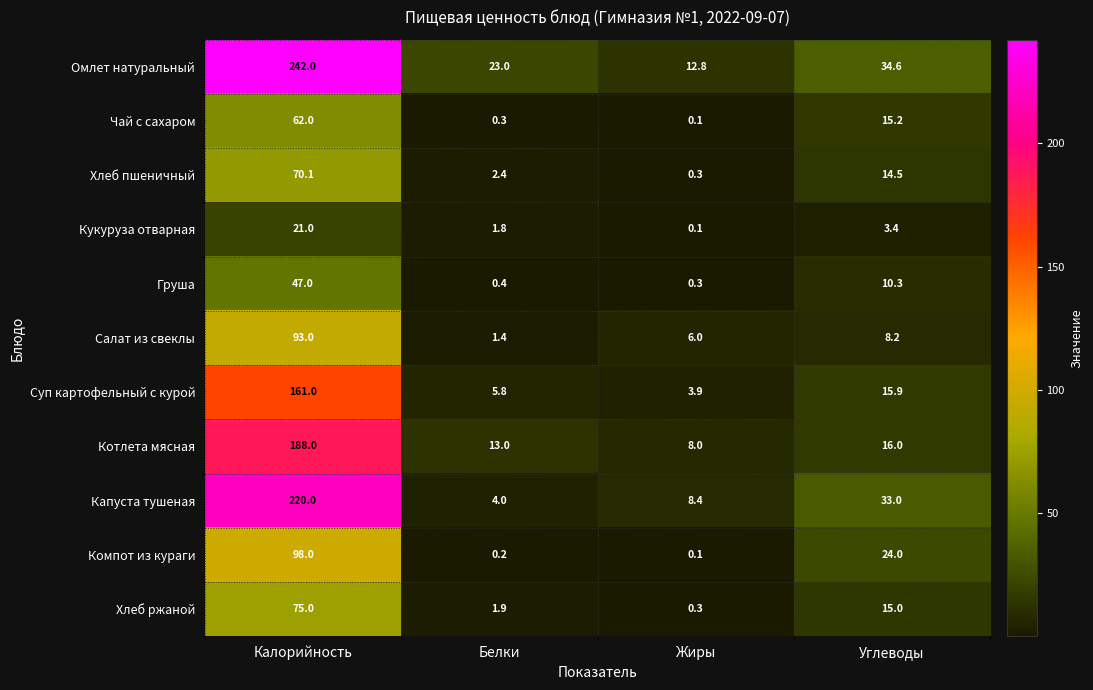

Rank the series by their maximum value, from lowest to highest.

Кукуруза отварная, Груша, Чай с сахаром, Хлеб пшеничный, Хлеб ржаной, Салат из свеклы, Компот из кураги, Суп картофельный с курой, Котлета мясная, Капуста тушеная, Омлет натуральный